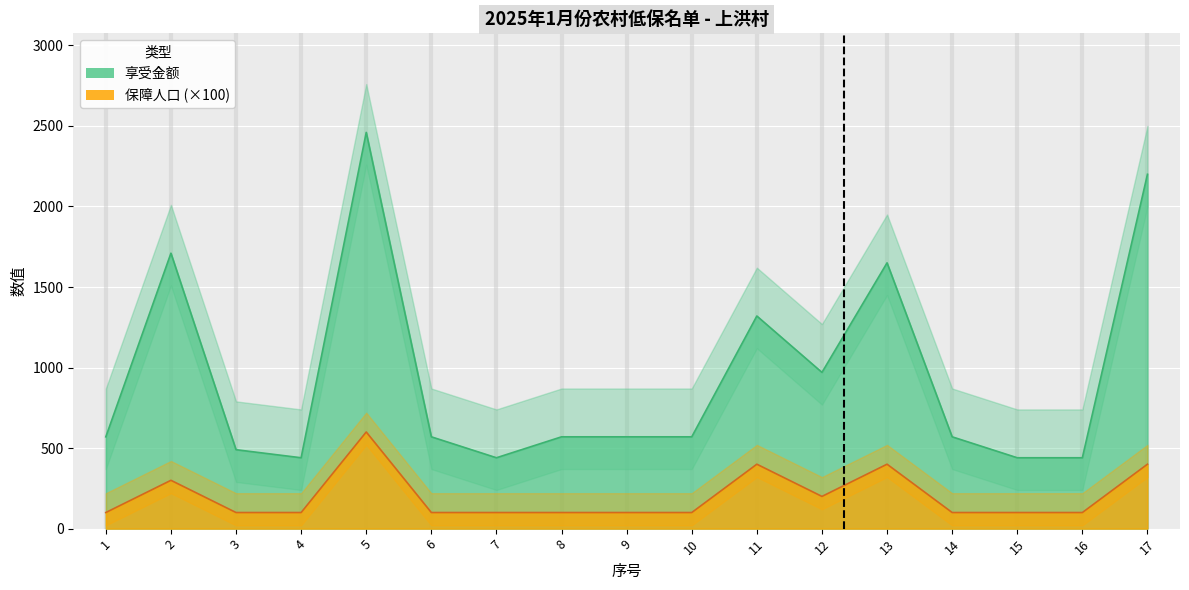

Which series has the largest range (max minus min)?

享受金额